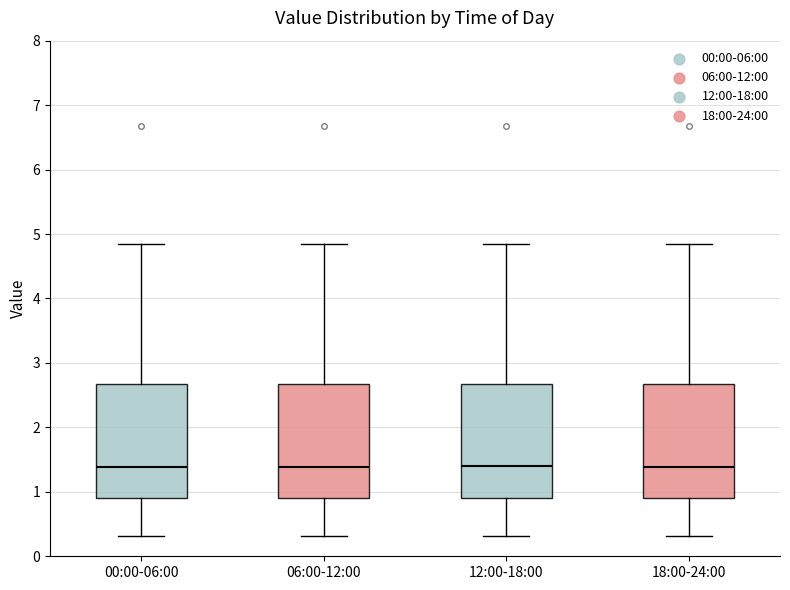

Reading left to right, read every box against the y-axis: the position of its median line, the range the box covers, and the ends of its whiskers. The values are not printed on the chart, so give them approximately, as read against the axis.

00:00-06:00: median 1.4, box 0.9 to 2.7, whiskers 0.3 to 4.9
06:00-12:00: median 1.4, box 0.9 to 2.7, whiskers 0.3 to 4.9
12:00-18:00: median 1.4, box 0.9 to 2.7, whiskers 0.3 to 4.9
18:00-24:00: median 1.4, box 0.9 to 2.7, whiskers 0.3 to 4.9